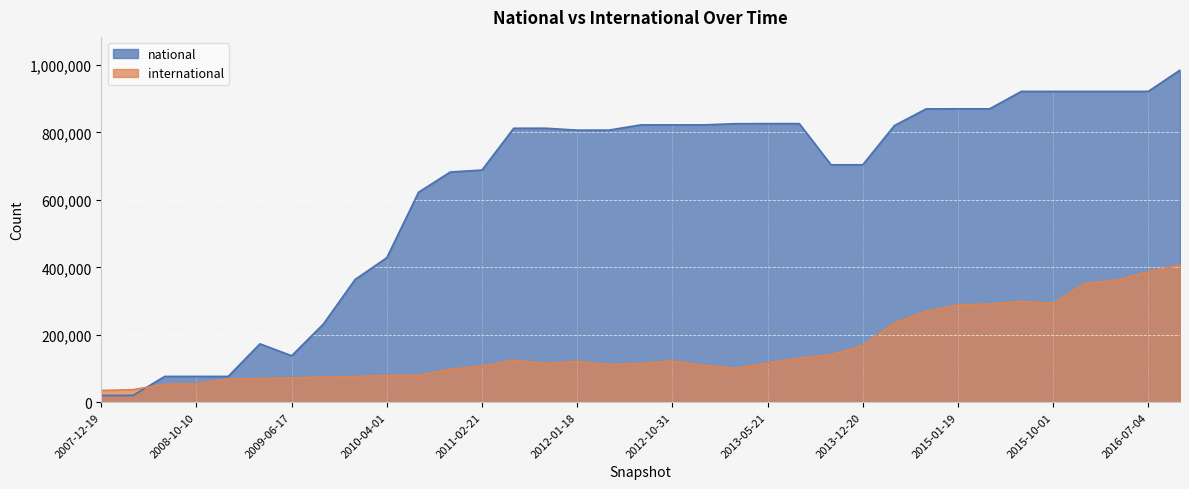

At which label does international reach its peak?

2016-10-07